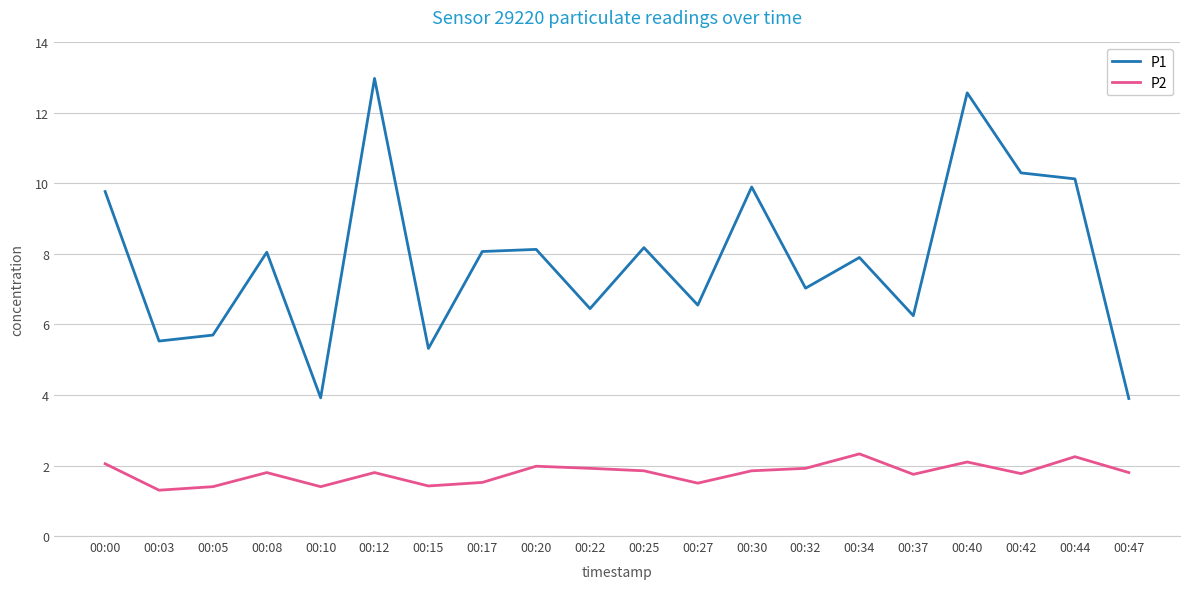

At which category does P1 reach its first local peak?

00:08